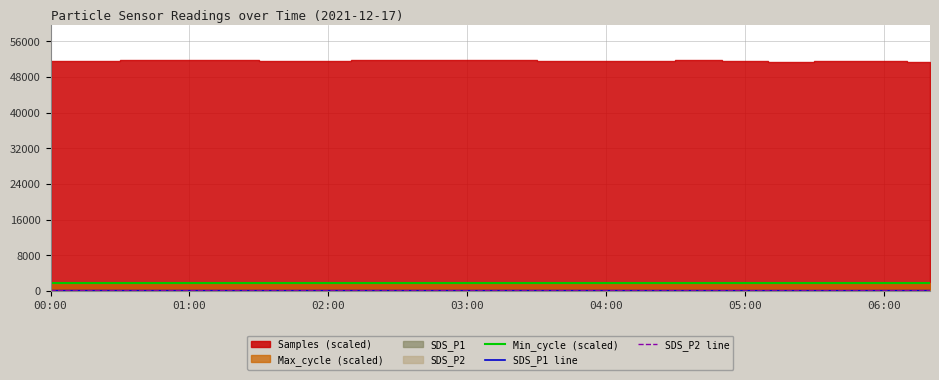

Is it true that Min_cycle (scaled) equals 1680.0 at 11?

True